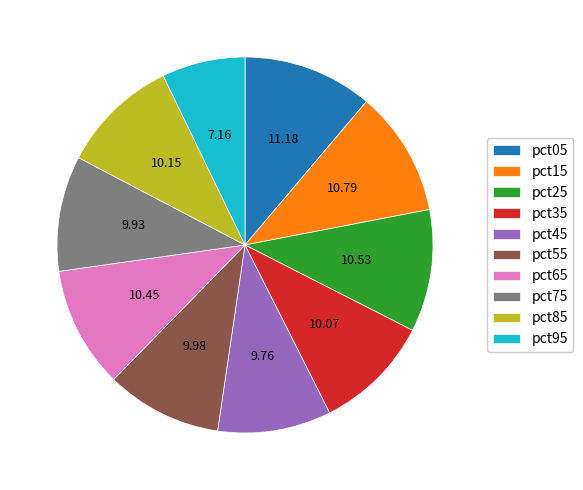

How many slices are in this pie chart?

10